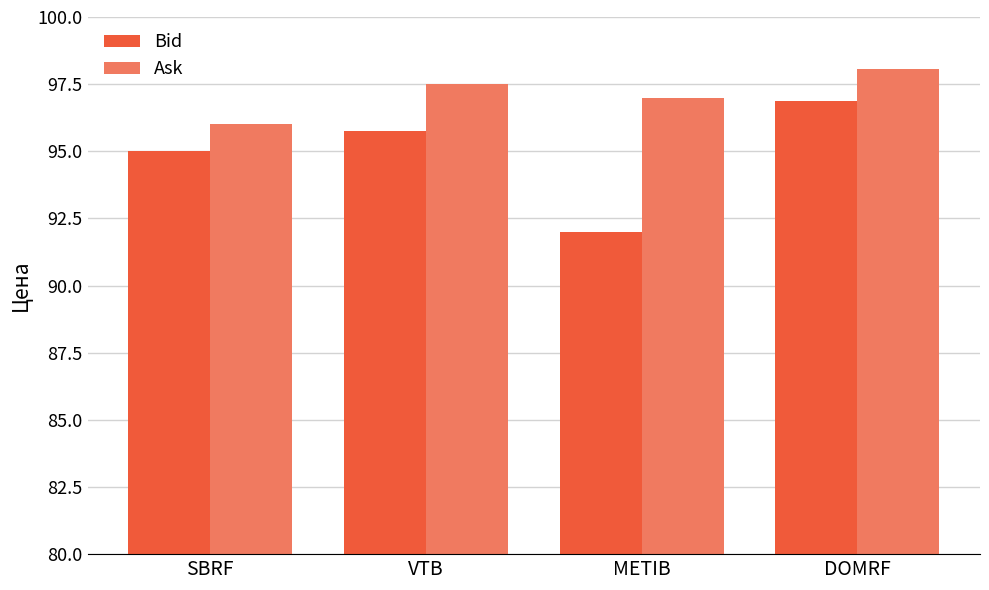

Is it true that Bid equals 95.8 at VTB?

True